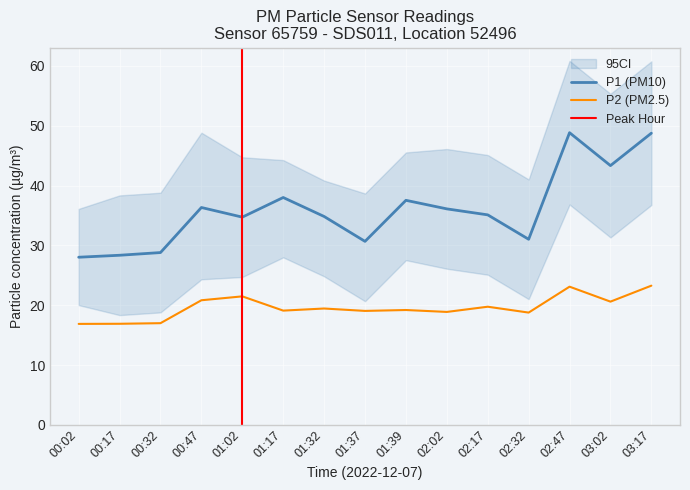

What position from the left is 02:47?

13